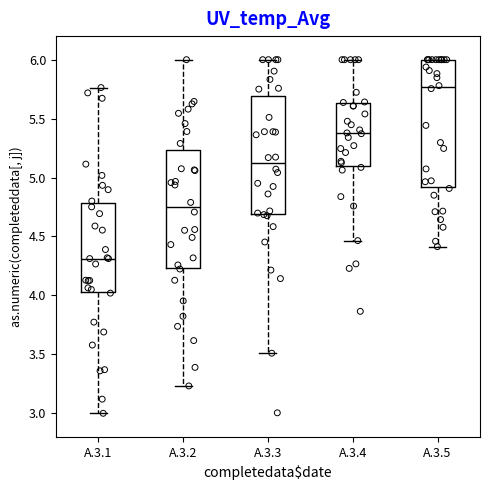

Reading left to right, read every box against the y-axis: the position of its median line, the range the box covers, and the ends of its whiskers. The values are not printed on the chart, so give them approximately, as read against the axis.

A.3.1: median 4.30, box 4.05 to 4.80, whiskers 3.00 to 5.75
A.3.2: median 4.75, box 4.25 to 5.25, whiskers 3.25 to 6.00
A.3.3: median 5.10, box 4.70 to 5.70, whiskers 3.50 to 6.00
A.3.4: median 5.40, box 5.10 to 5.65, whiskers 4.45 to 6.00
A.3.5: median 5.75, box 4.90 to 6.00, whiskers 4.40 to 6.00